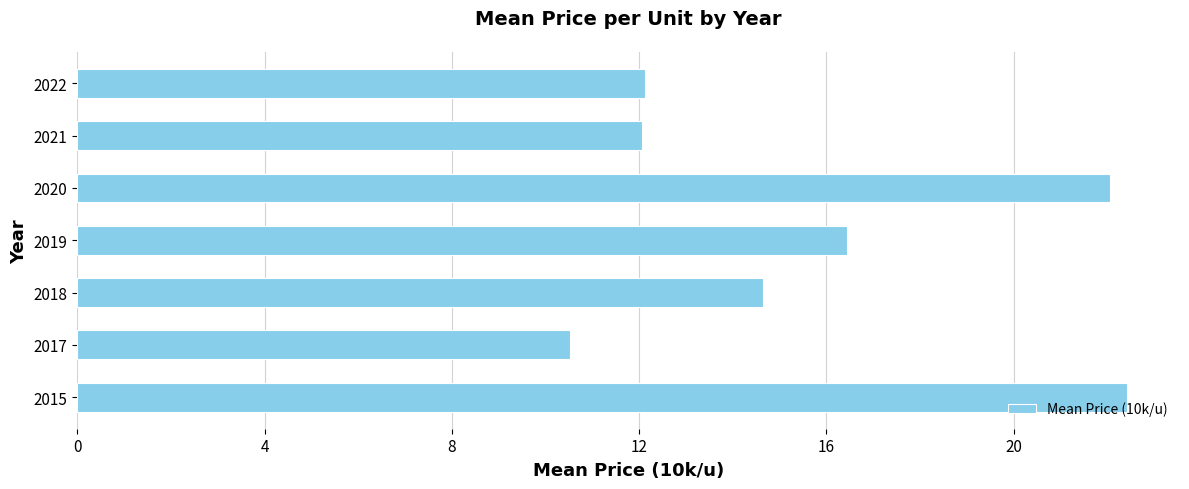

Which has a higher value, 2020 or 2021?

2020